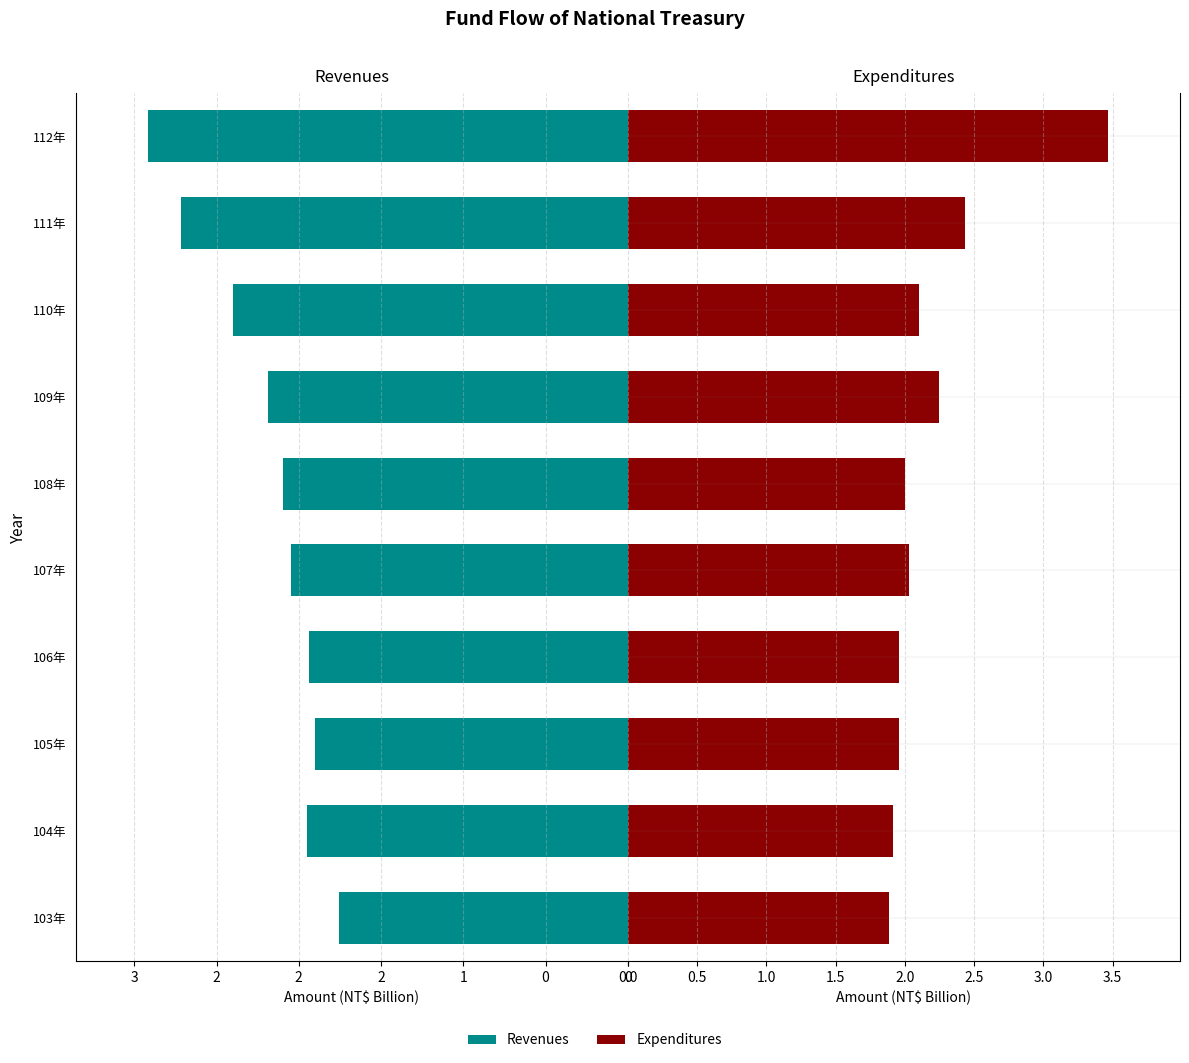

Reading right to left, transcribe all the data shown in this chart.

Revenues: 2.9	2.7	2.4	2.2	2.1	2.0	1.9	1.9	1.9	1.8
Expenditures: 3.5	2.4	2.1	2.2	2.0	2.0	2.0	2.0	1.9	1.9